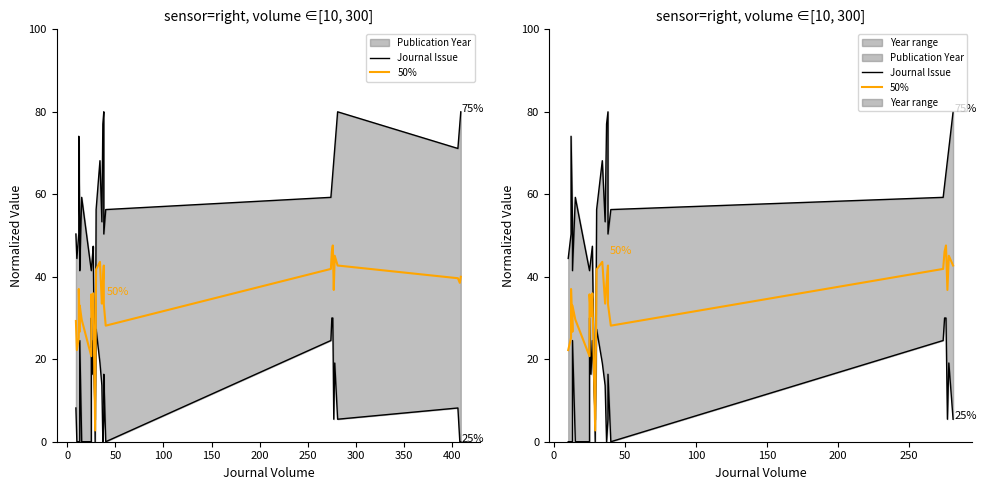

What is the difference between the second highest and minimum values in the 50% series?

43.4